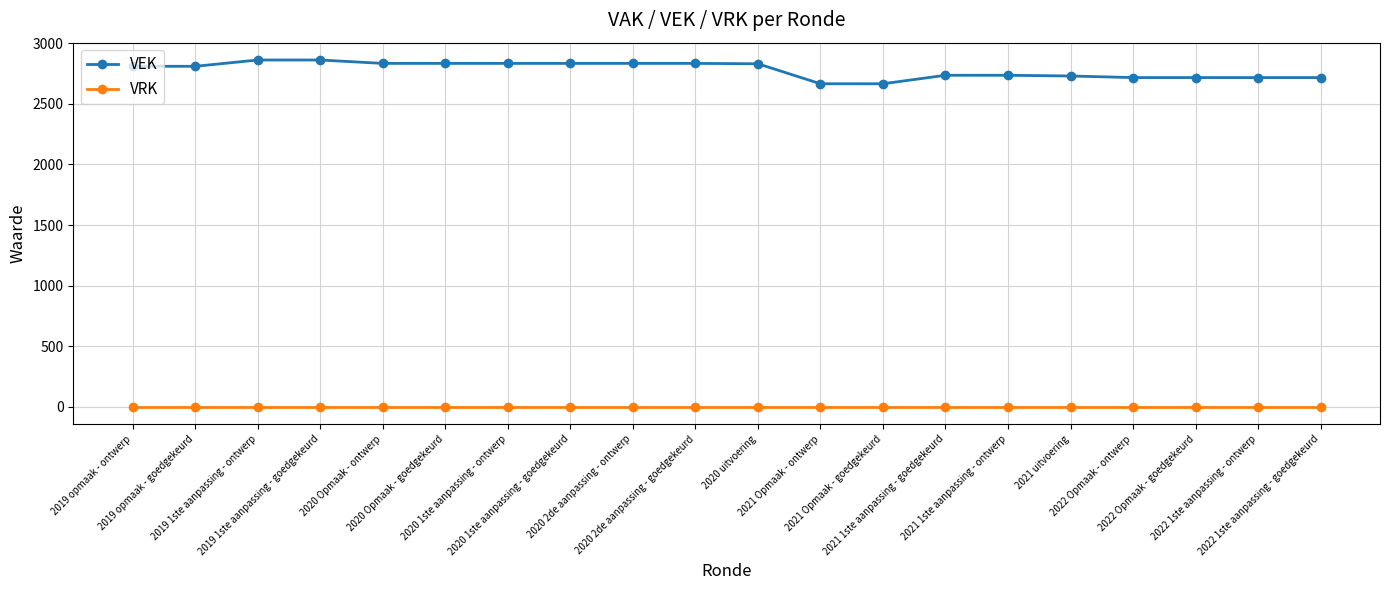

List the series in order of their peak value, highest first.

VEK, VRK